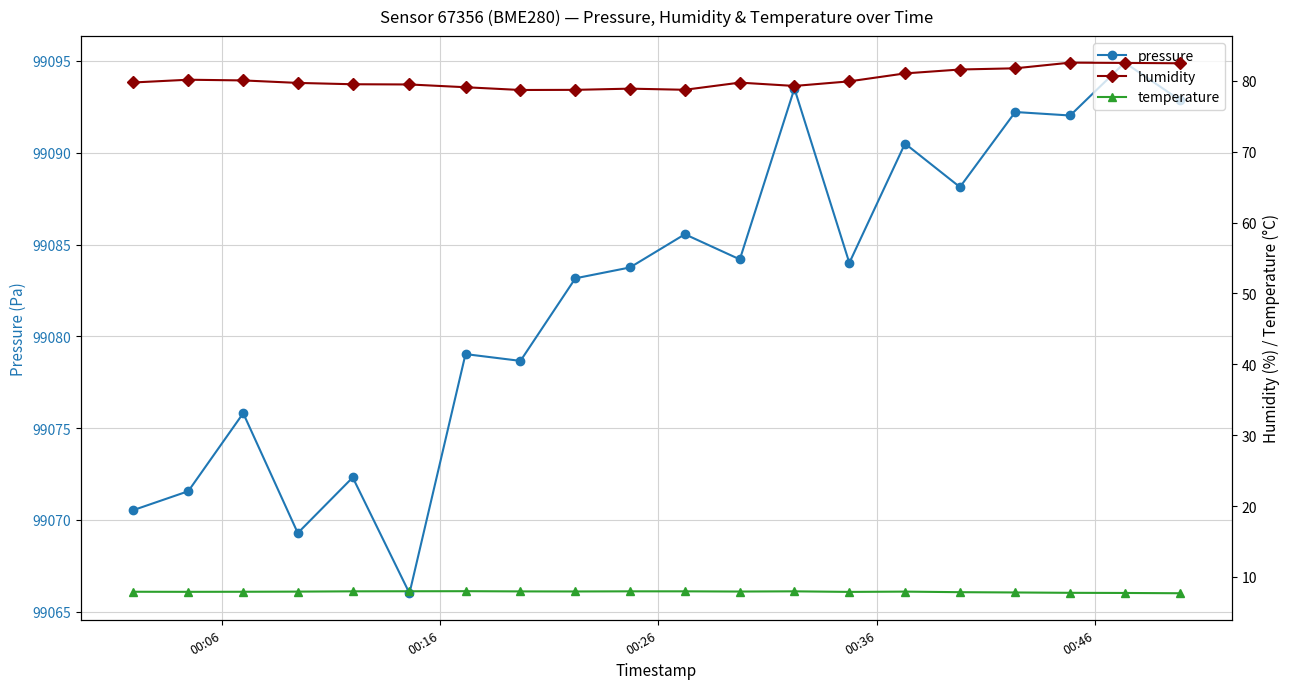

How many interior local peaks does the temperature series have?

3